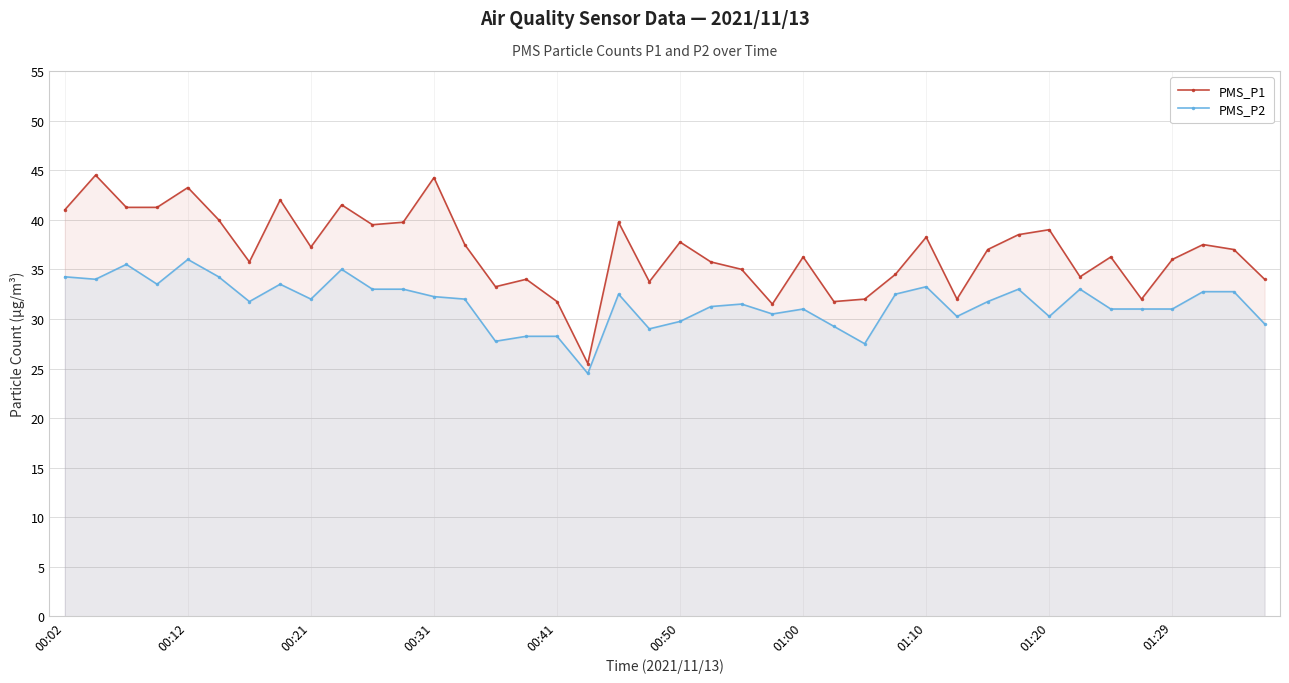

True or false: PMS_P1 has more than 0 interior local peaks.

True